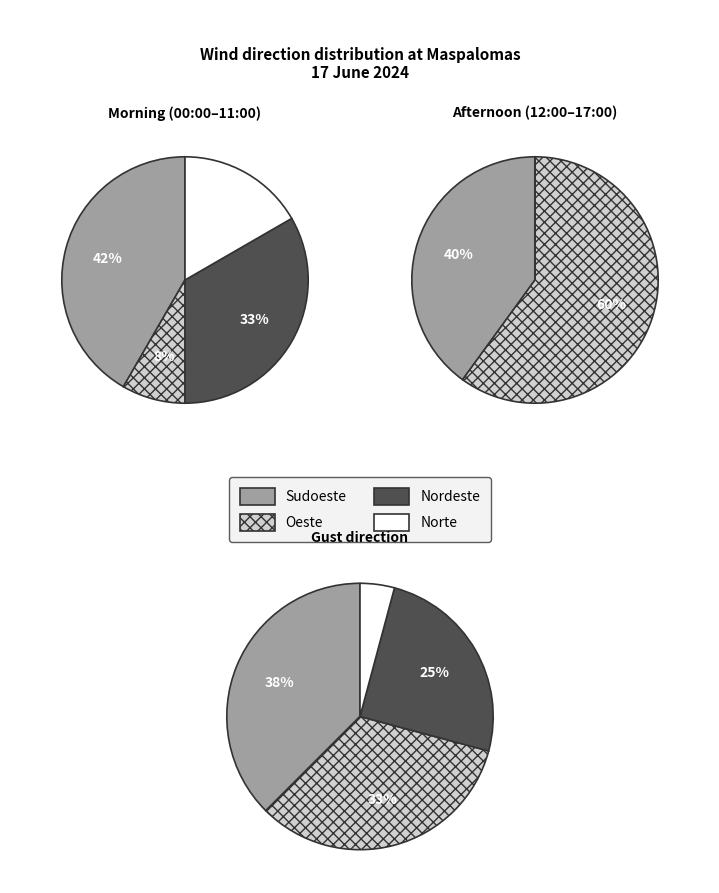

The Sudoeste slice represents 47% of the pie. True or false?

False